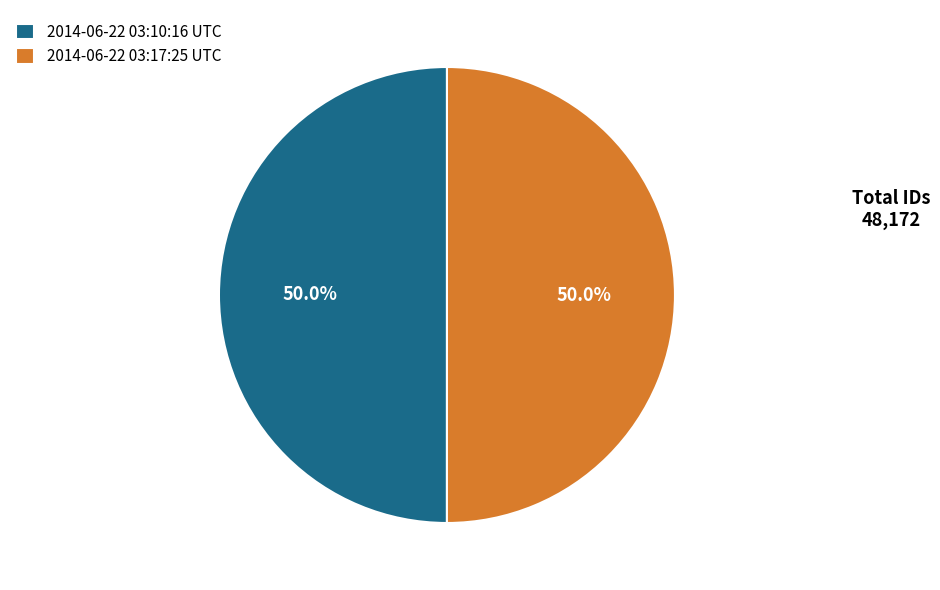

To the nearest percent, what is the combined percentage of 2014-06-22 03:10:16 UTC and 2014-06-22 03:17:25 UTC?

100%